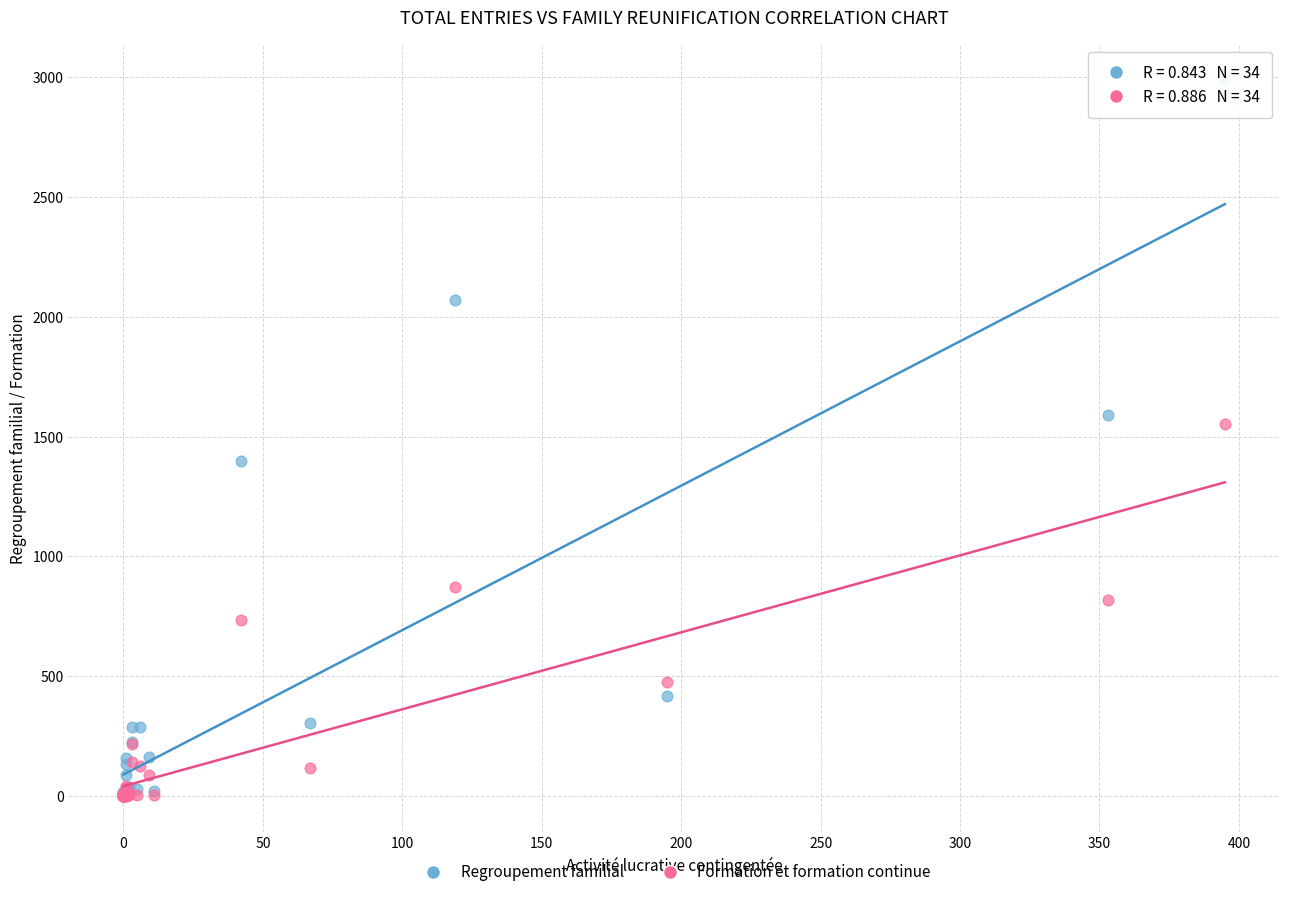

Which series has the largest Y range (max minus min)?

Regroupement familial